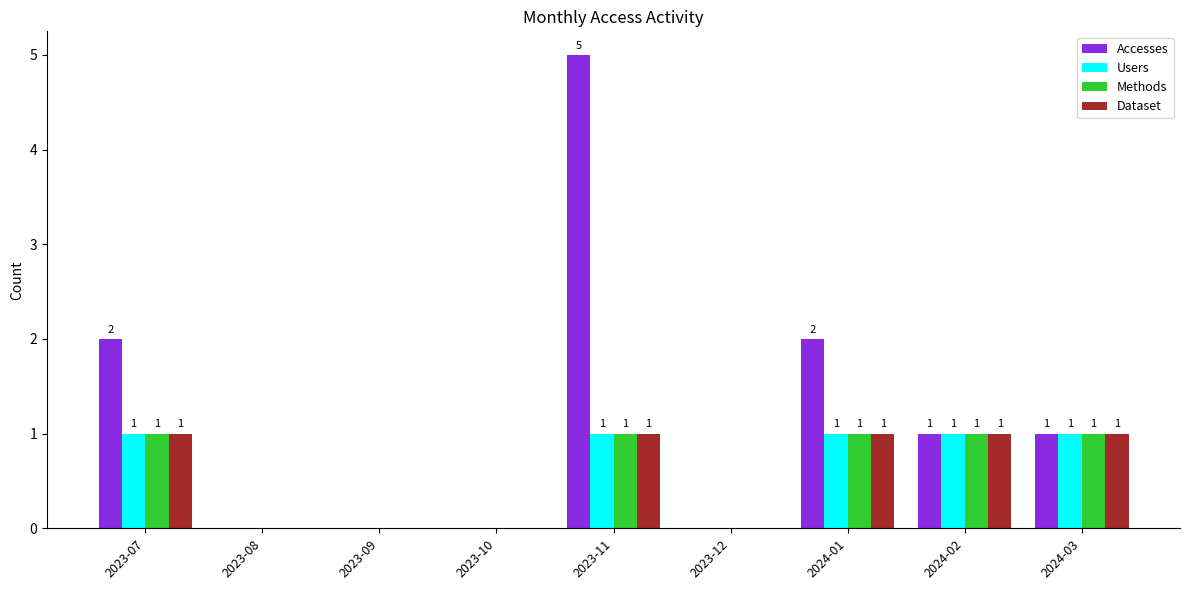

Reading left to right, list all the values displayed in this chart.

Accesses: 2	0	0	0	5	0	2	1	1
Users: 1	0	0	0	1	0	1	1	1
Methods: 1	0	0	0	1	0	1	1	1
Dataset: 1	0	0	0	1	0	1	1	1